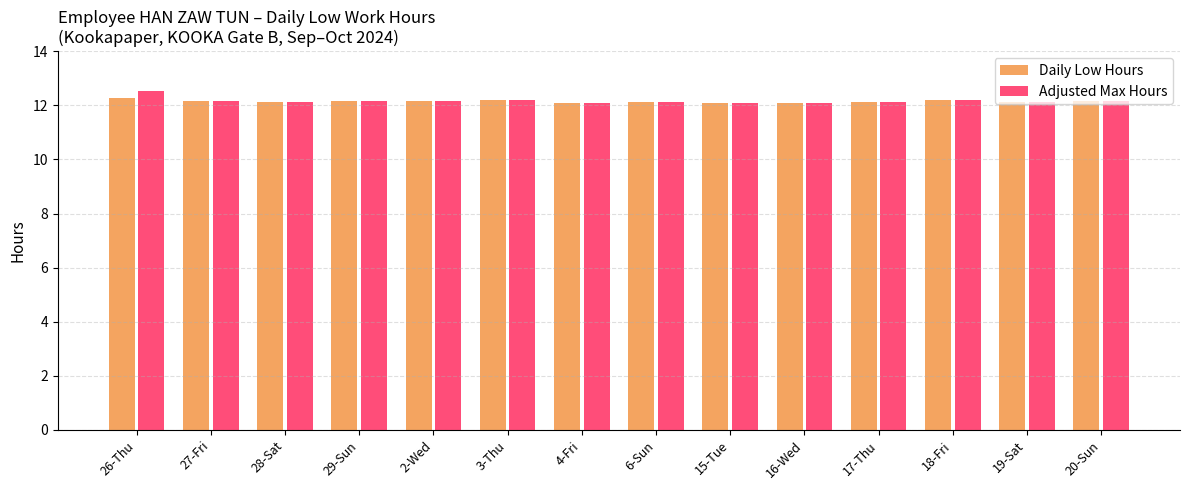

What position from the right is 29-Sun?

11